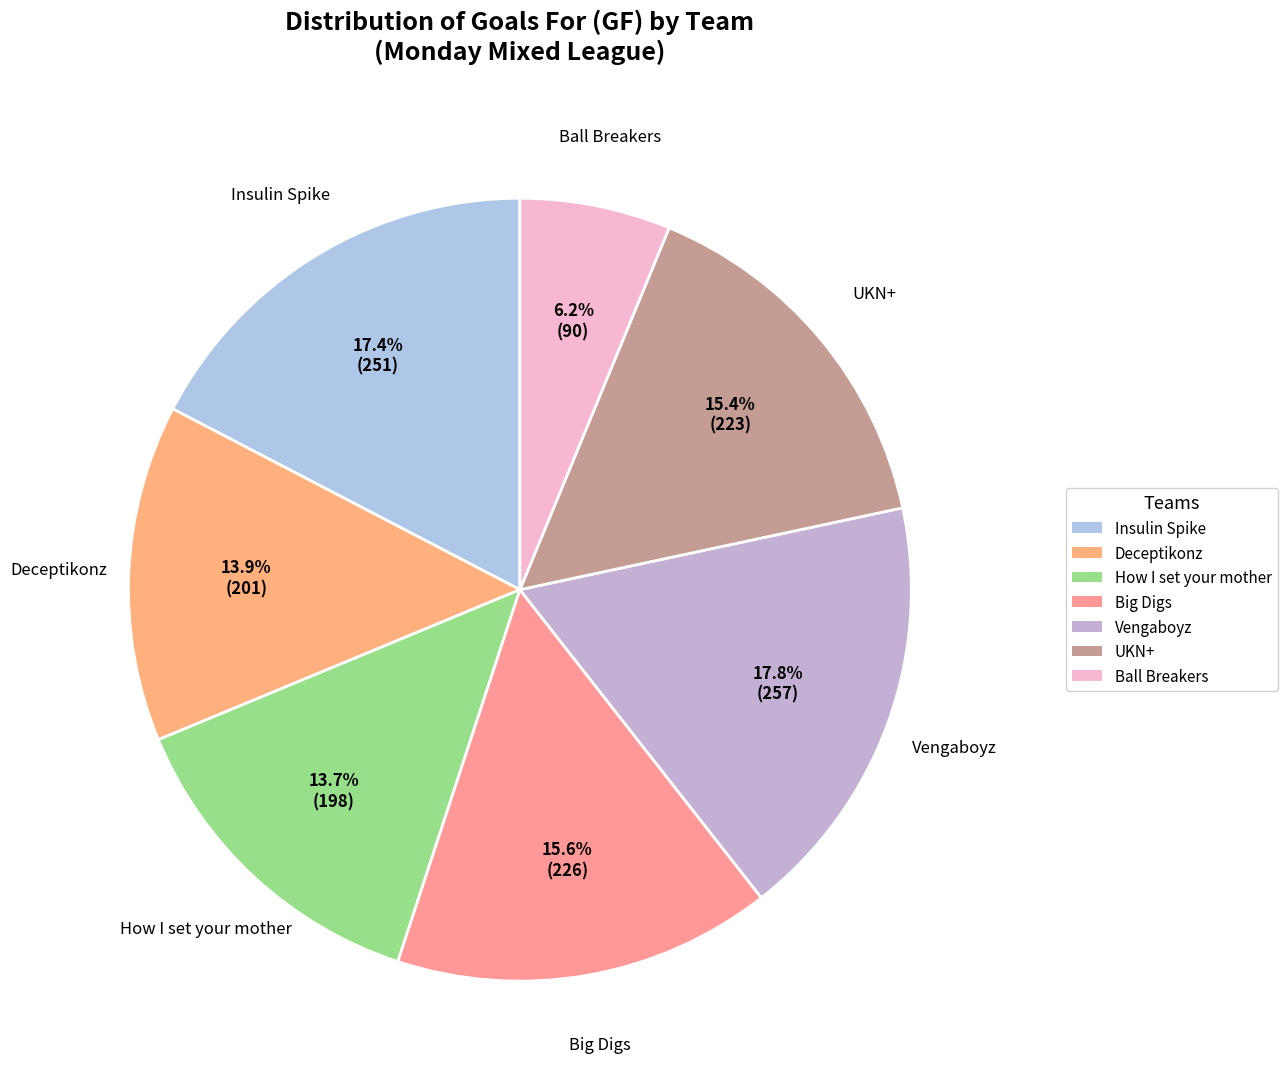

What is the ratio of the value at Vengaboyz to the value at Big Digs?

1.1